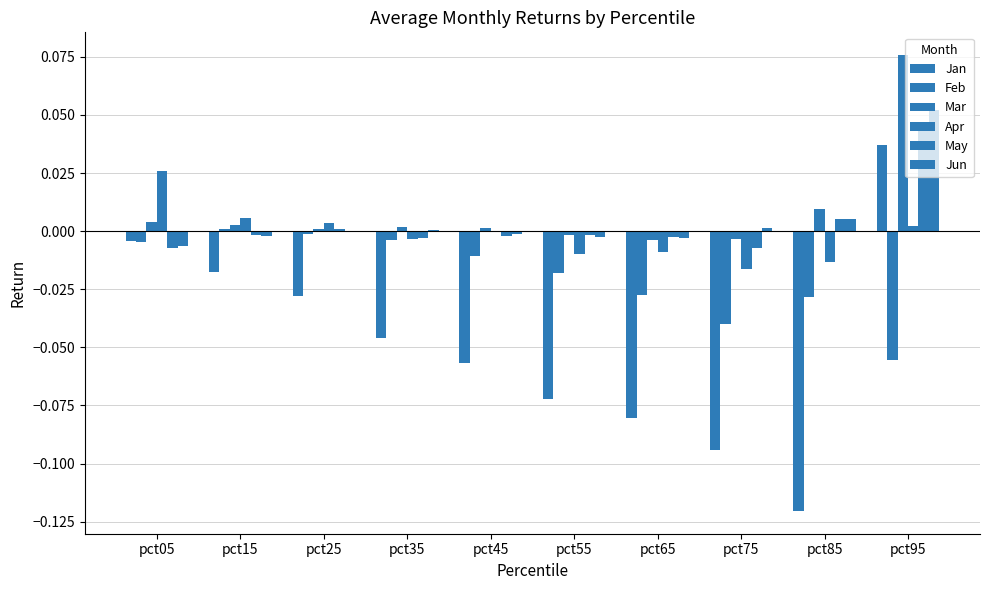

Is the value of May at pct65 greater than the value of Jun at pct55?

No